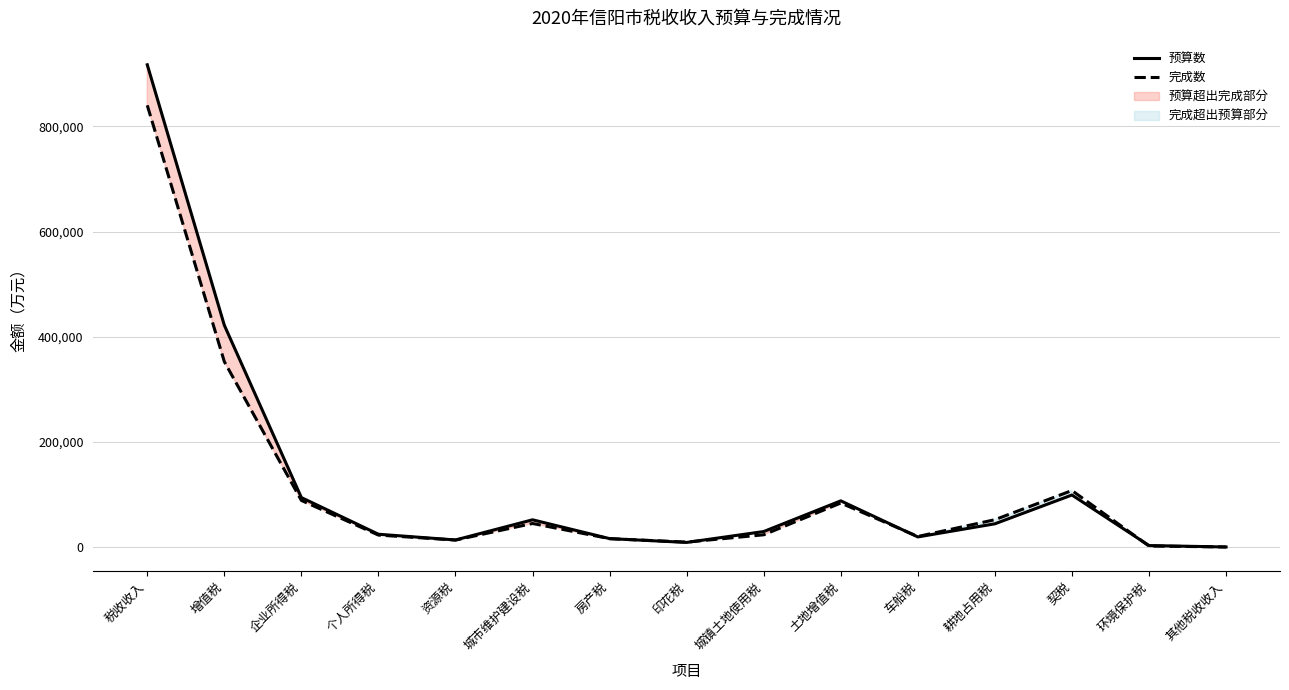

True or false: 预算数 has a value of 44235 at 城镇土地使用税.

False